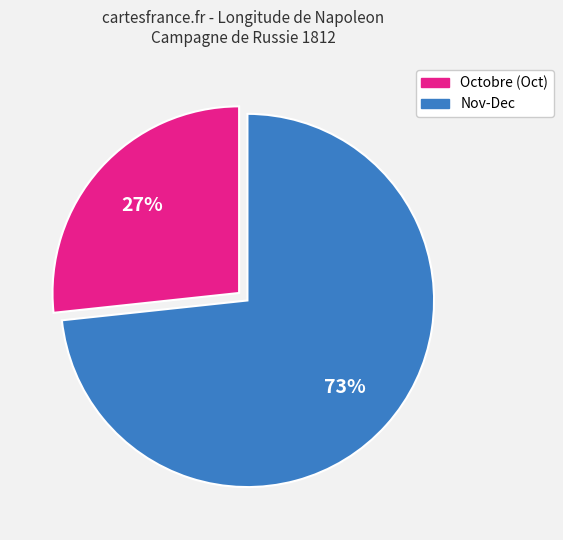

To the nearest percent, what is the average slice percentage?

50%